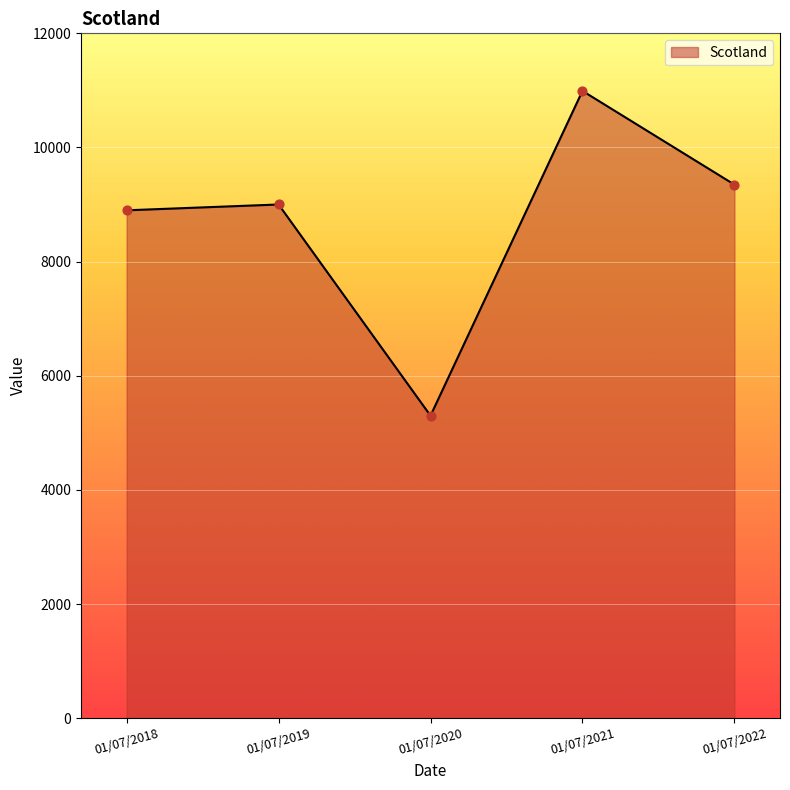

Which has a higher value, 01/07/2022 or 01/07/2021?

01/07/2021